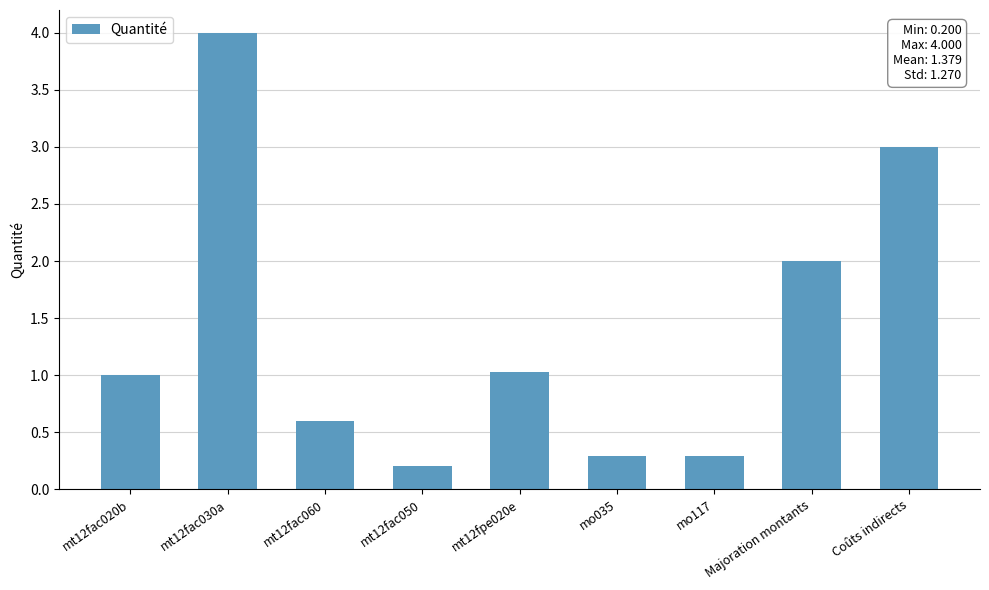

Are the bars horizontal?

No